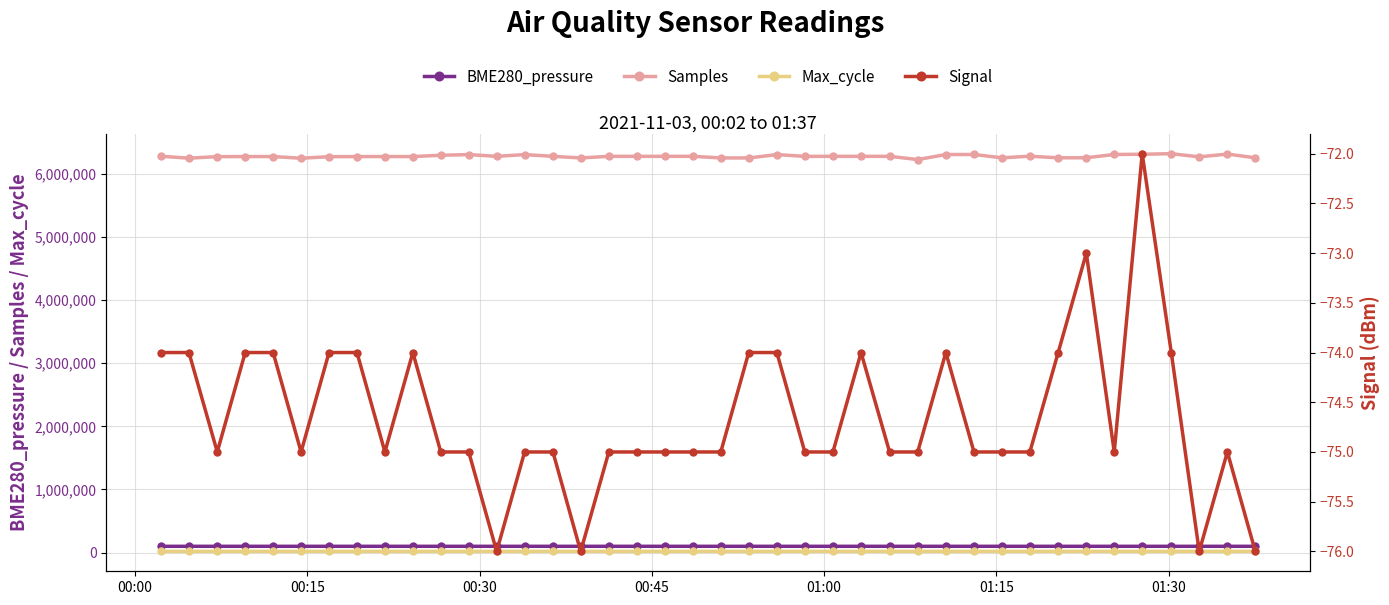

What is the value of the Max_cycle point at the 35th from the left?

20034.0